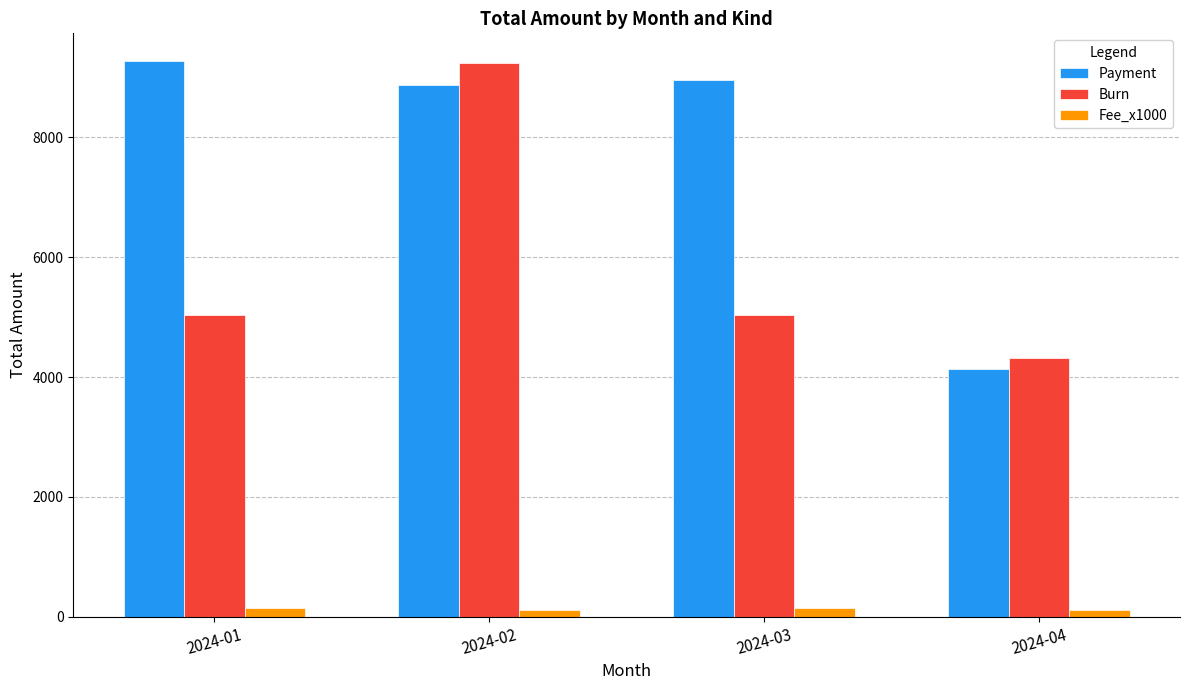

Is it true that Payment equals 4143.4 at 2024-04?

True